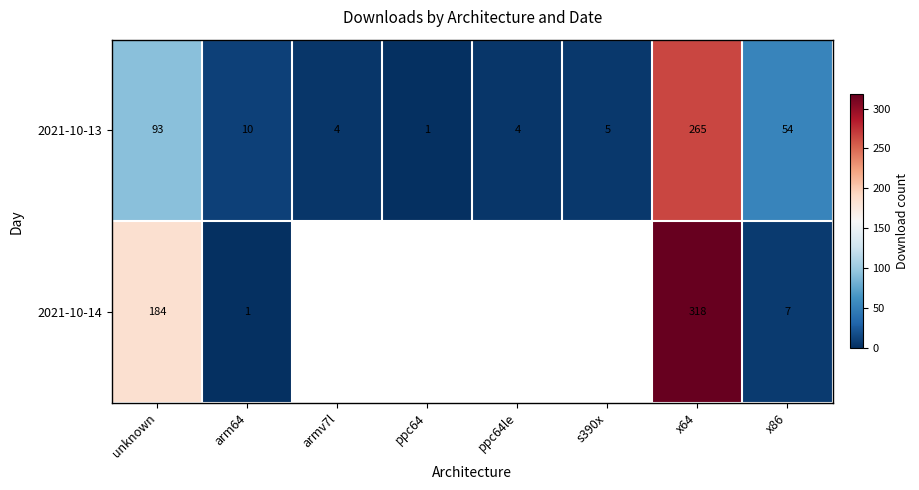

What is the approximate value of 2021-10-13 at x86?

54